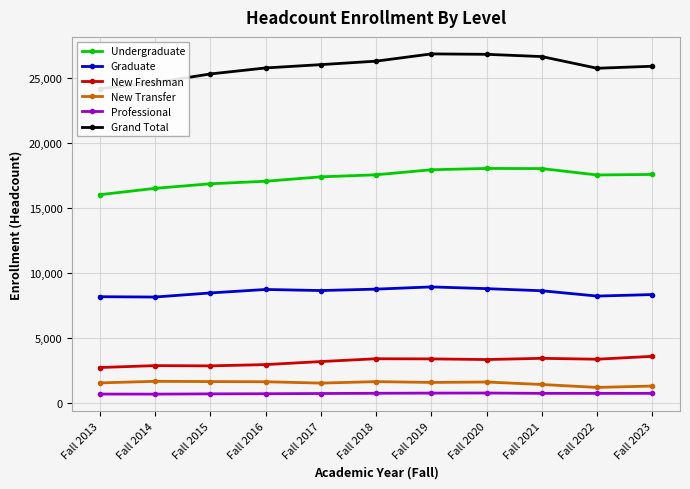

At which category is the sum across all series the highest?

Fall 2019